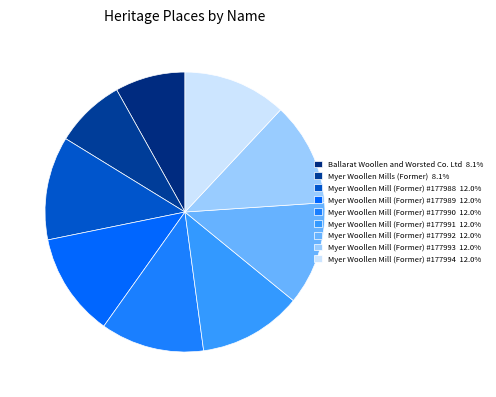

To the nearest percent, what is the average slice percentage?

11%